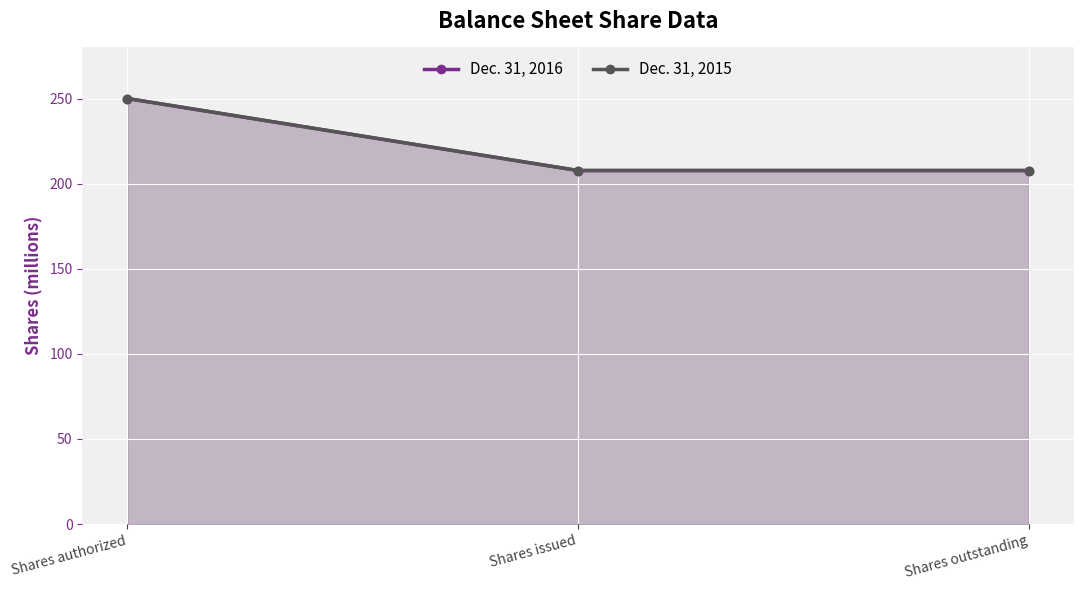

Reading left to right, extract all data points from this chart.

Dec. 31, 2016: 250.0	207.7	207.7
Dec. 31, 2015: 250.0	207.7	207.7